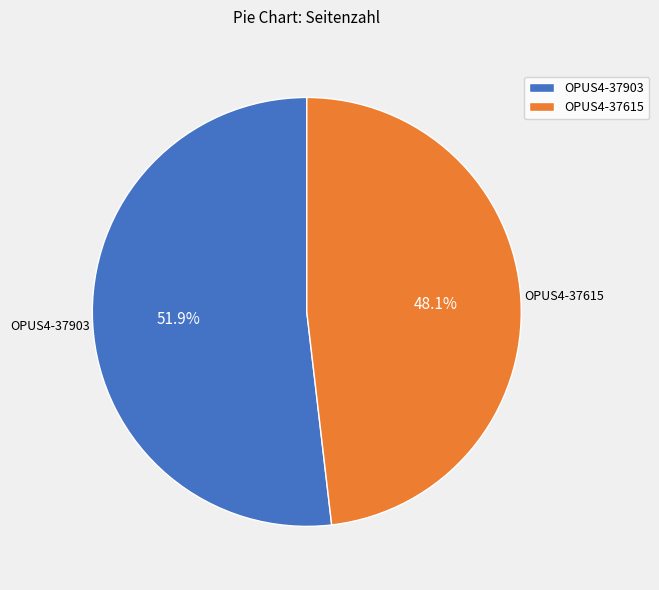

Which has a higher value, OPUS4-37615 or OPUS4-37903?

OPUS4-37903